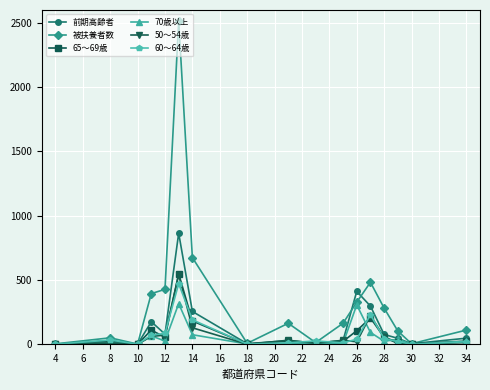

What is the greatest value displayed?

2515